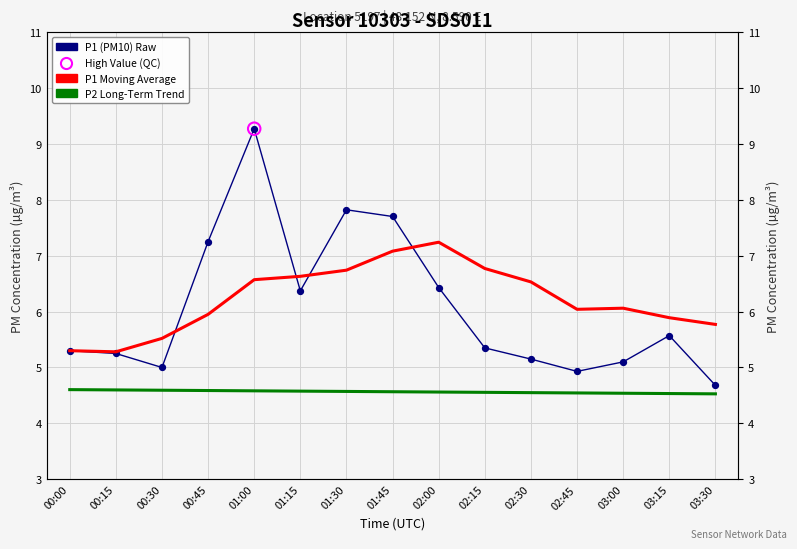

Which series has the widest spread of Y values?

P1 (PM10)